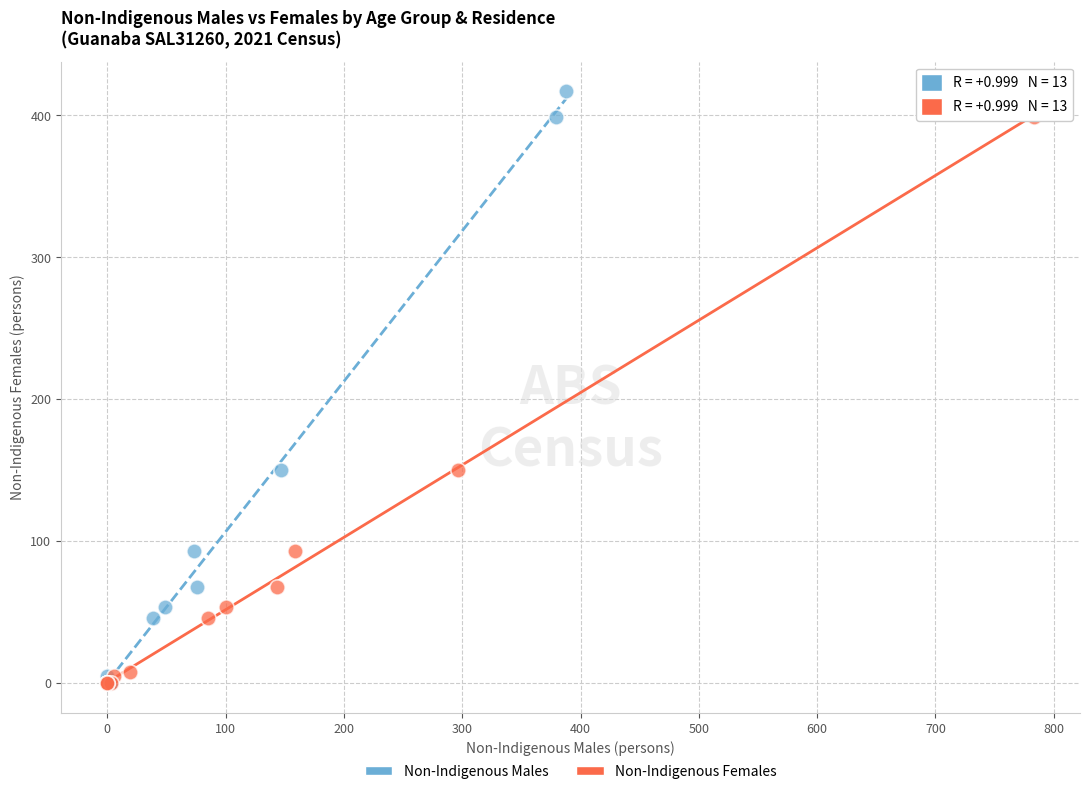

Which series has the largest Y range (max minus min)?

Non-Indigenous Males